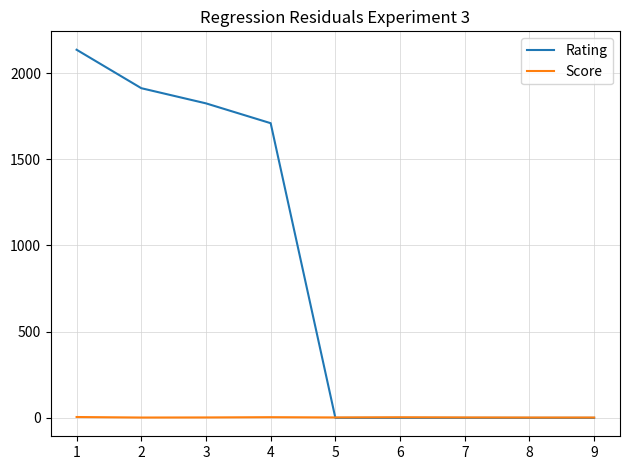

What is the difference between the maximum and second lowest values in the Score series?

3.0